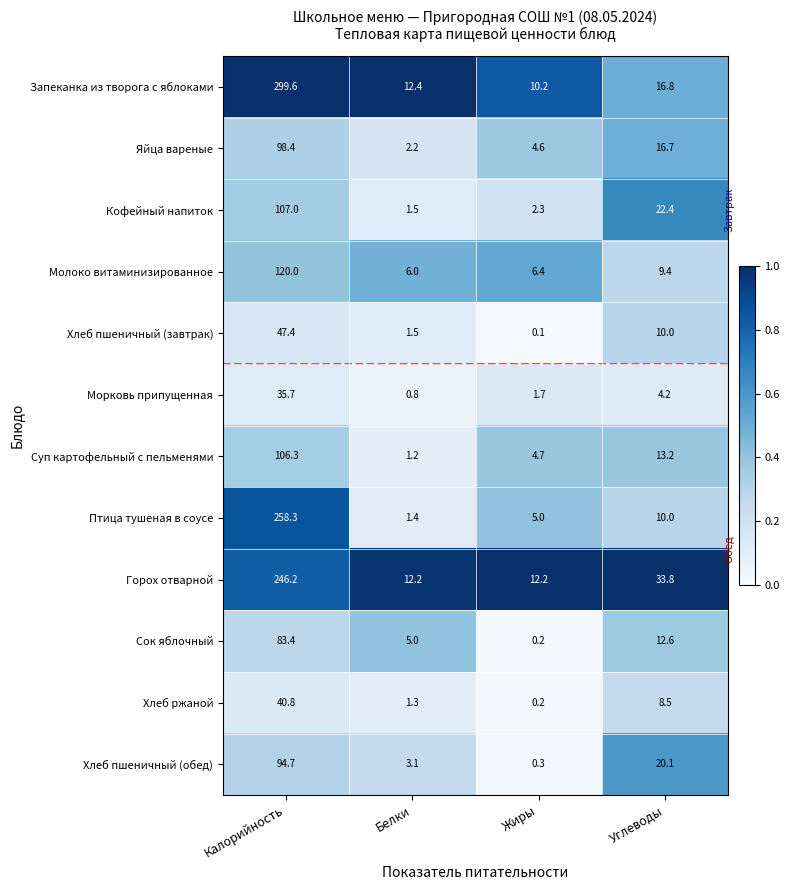

How many categories are shown in the chart?

4